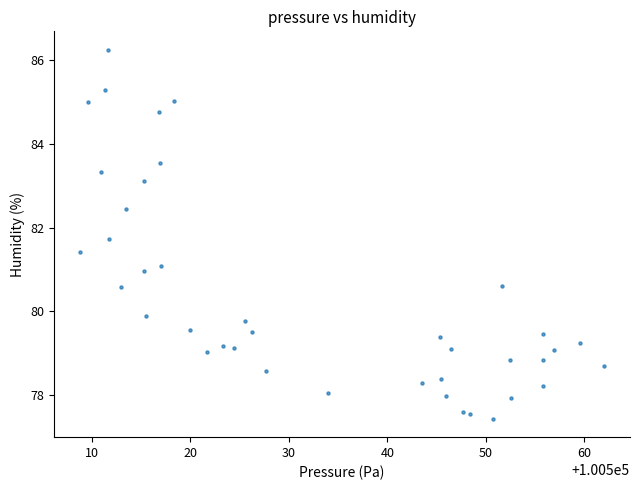

What is the range of Y values (max minus min)?

8.8